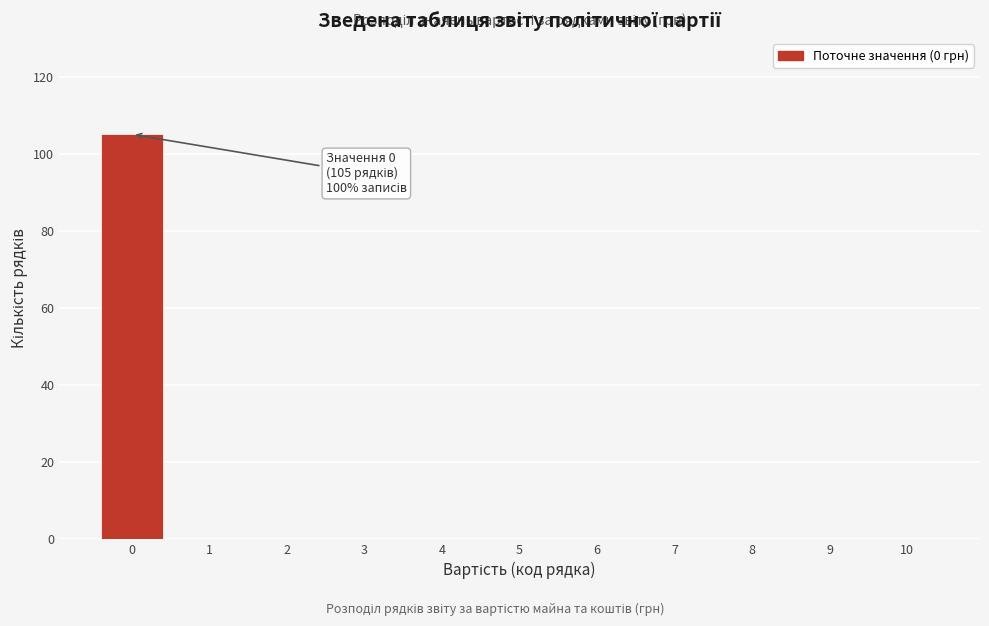

Reading left to right, extract all data points from this chart.

0=105	1=0	2=0	3=0	4=0	5=0	6=0	7=0	8=0	9=0	10=0